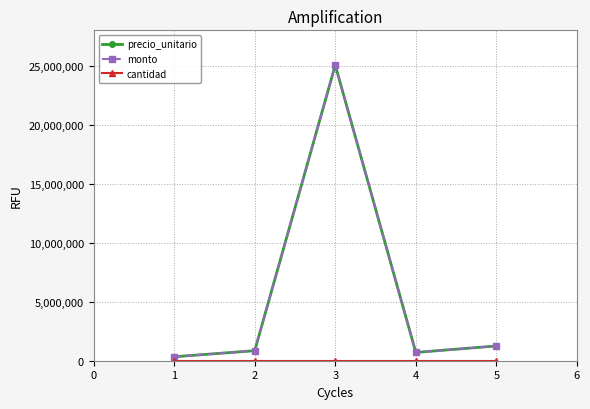

Is this an area chart (filled region under the line)?

No